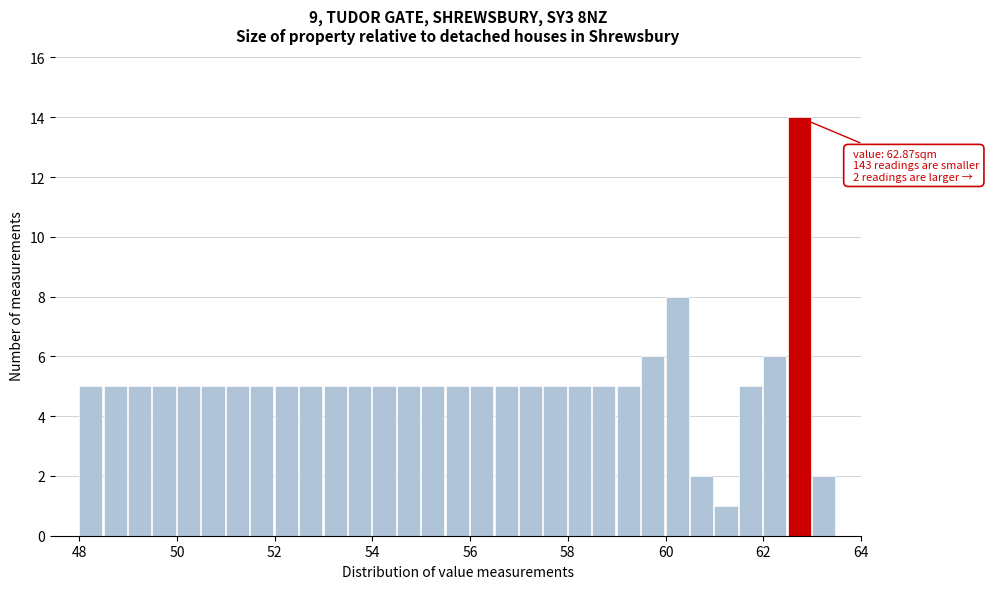

Read against the x-axis, roughly where is the centre of the tallest bar?

62.8